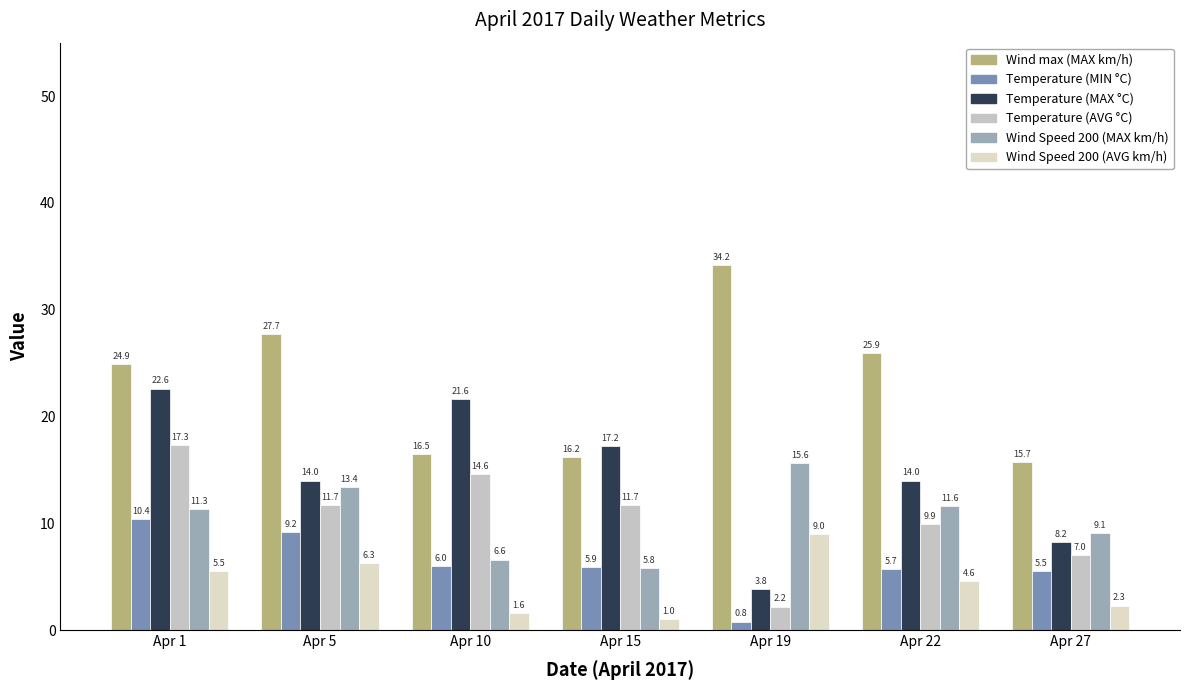

What is the difference between the second highest and second lowest values in the Temperature (AVG °C) series?

7.6